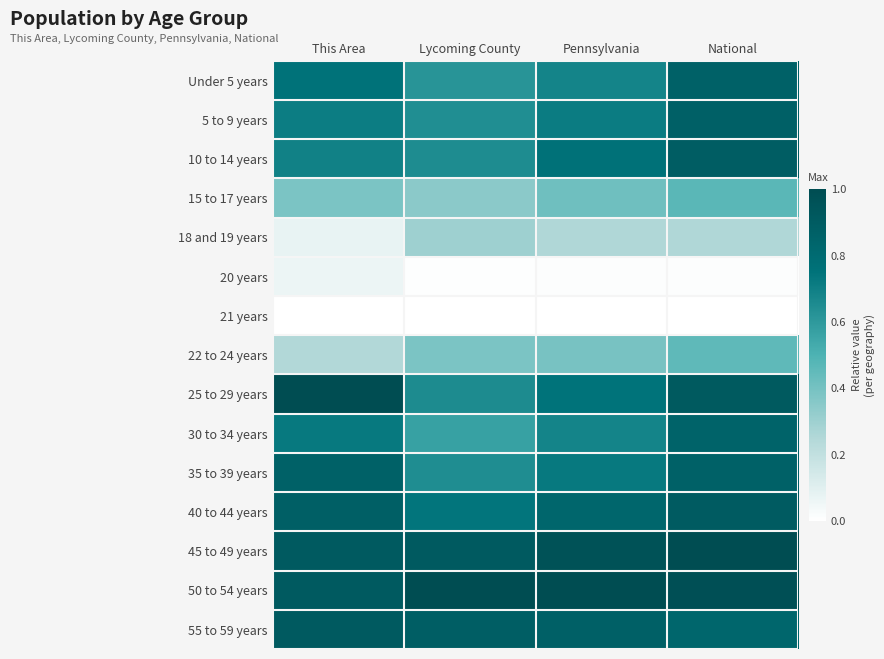

At which category is the sum across all series the highest?

National